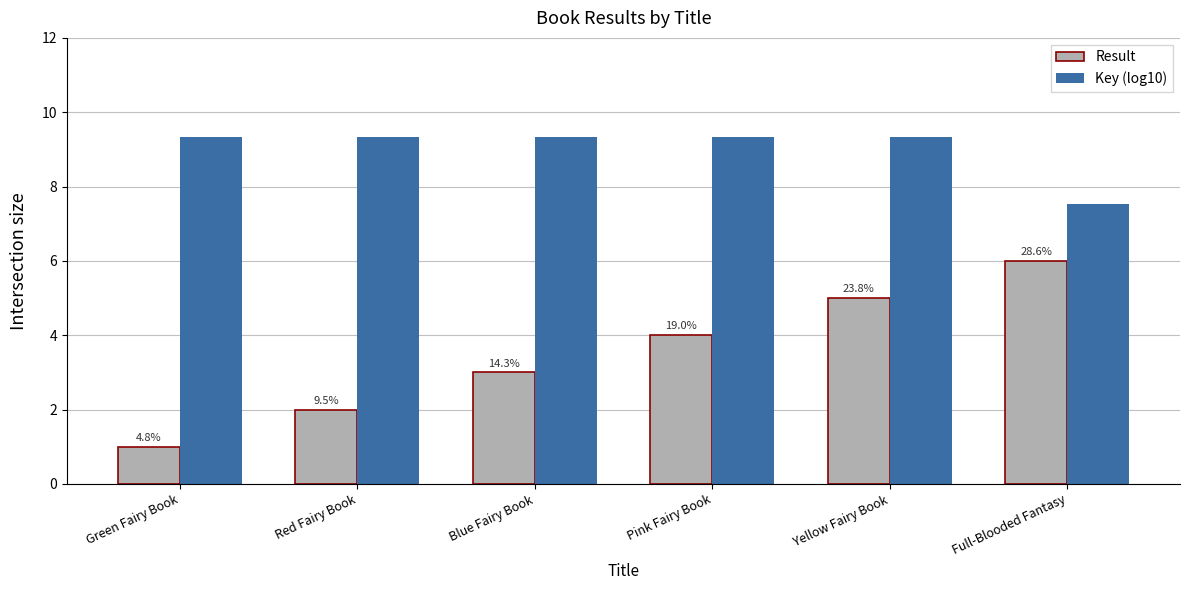

How many Result values are between 2 and 5?

4